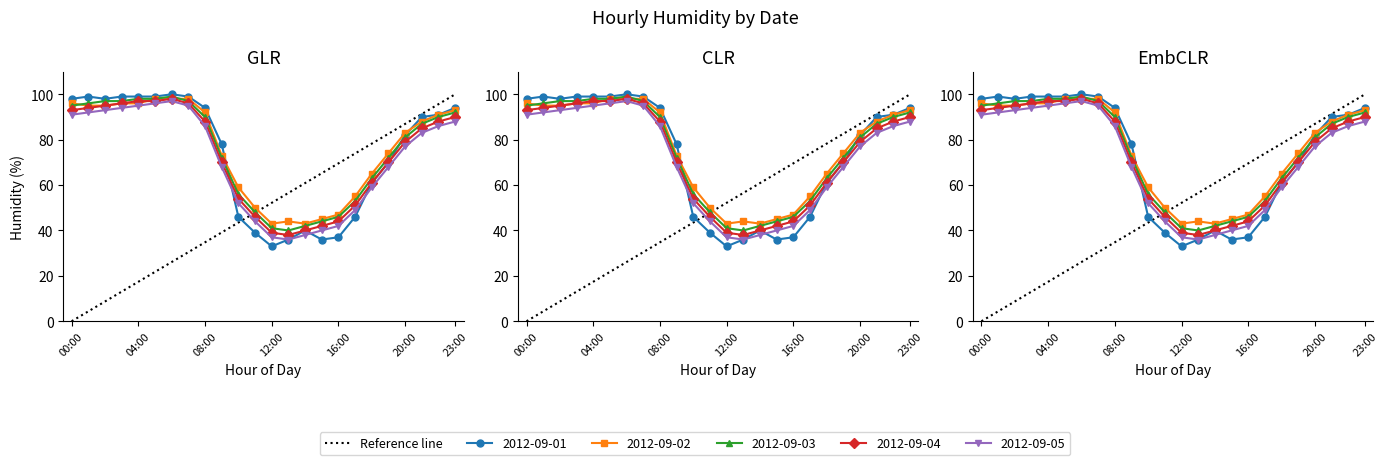

What is the maximum value shown in the chart?

100